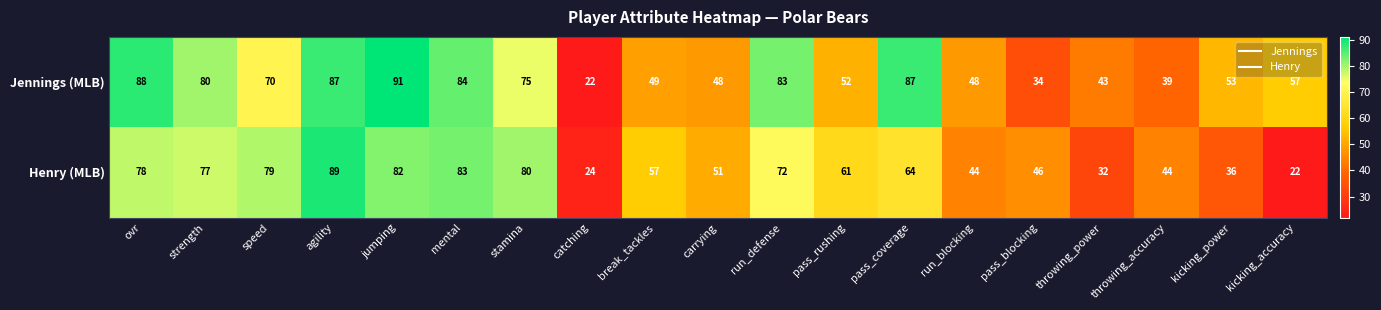

What is the total value across all series at pass_blocking?

80